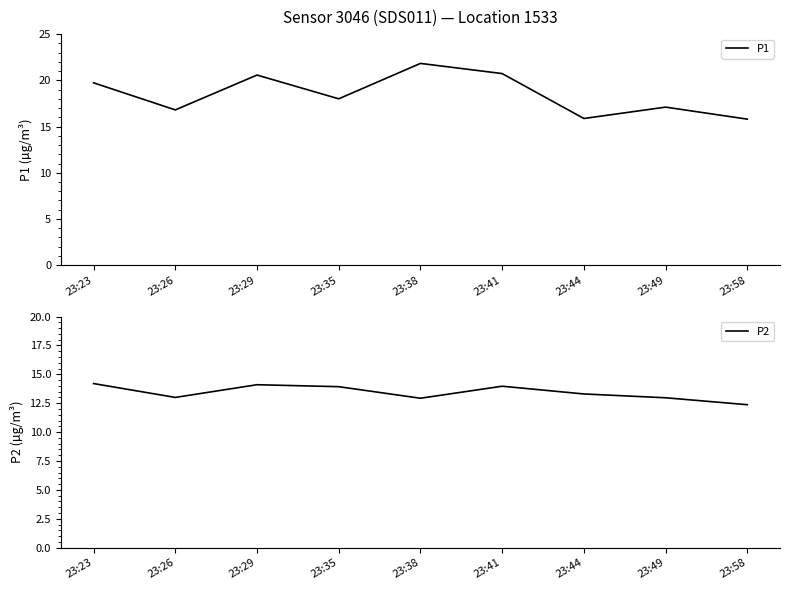

At which category is the sum across all series the highest?

23:38